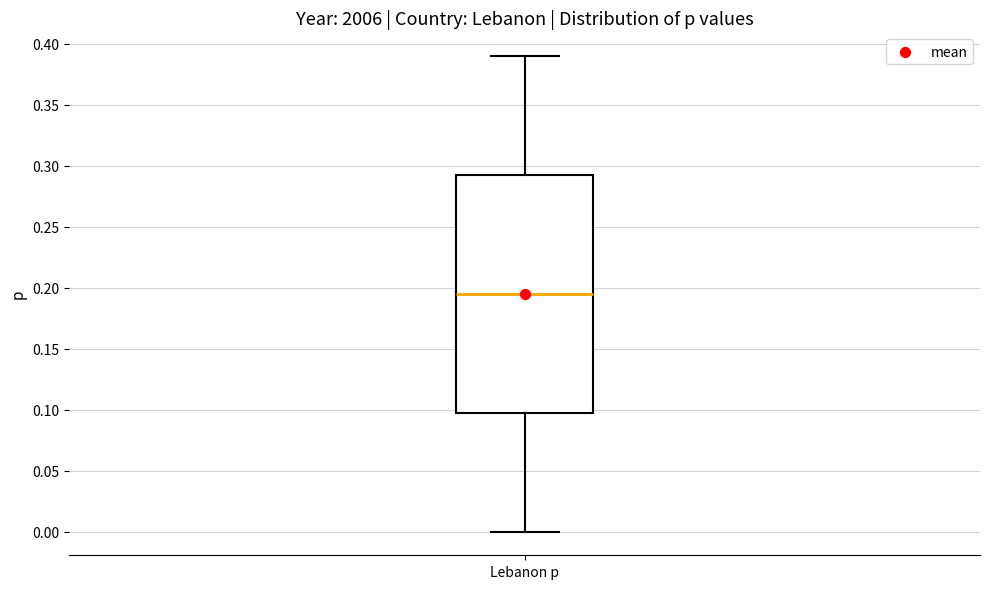

Transcribe this box plot: give where the median line is, the range the box spans, and where the two whiskers end, as read against the y-axis. The values are not printed on the chart, so give them approximately, as read against the axis.

median 0.195, box 0.100 to 0.295, whiskers 0.000 to 0.390